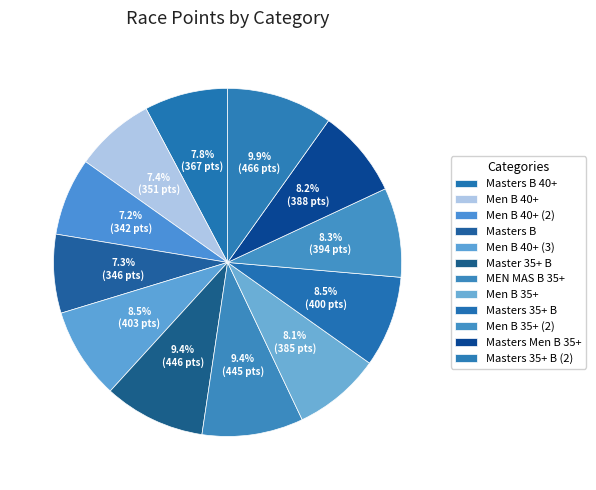

Count the number of slices in the pie.

12